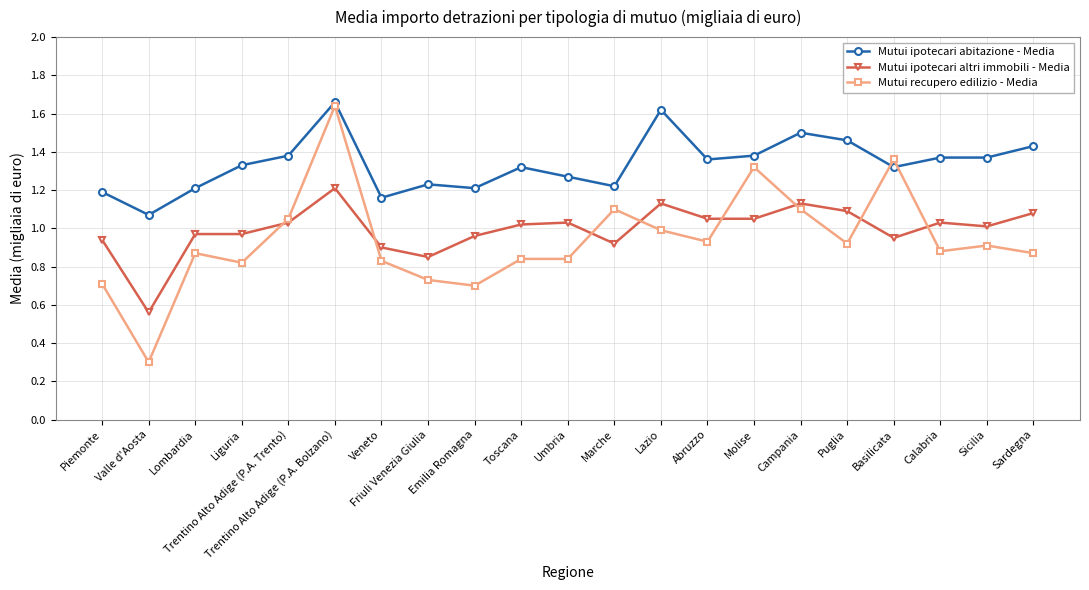

True or false: Mutui ipotecari abitazione - Media and Mutui recupero edilizio - Media cross at least once.

True